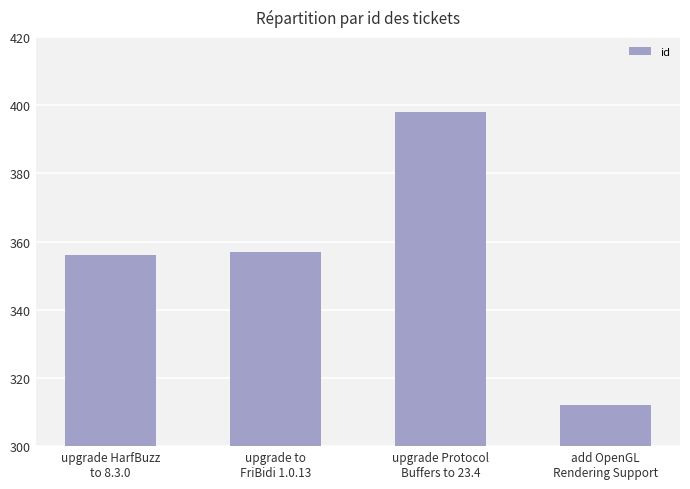

Reading left to right, transcribe all the data shown in this chart.

356	357	398	312